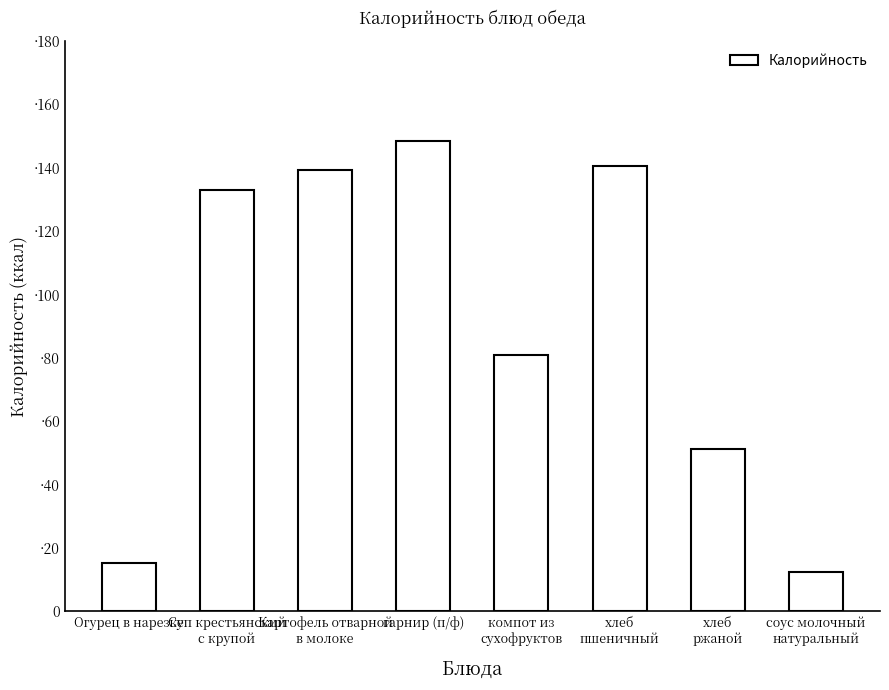

How many values are below 133?

4